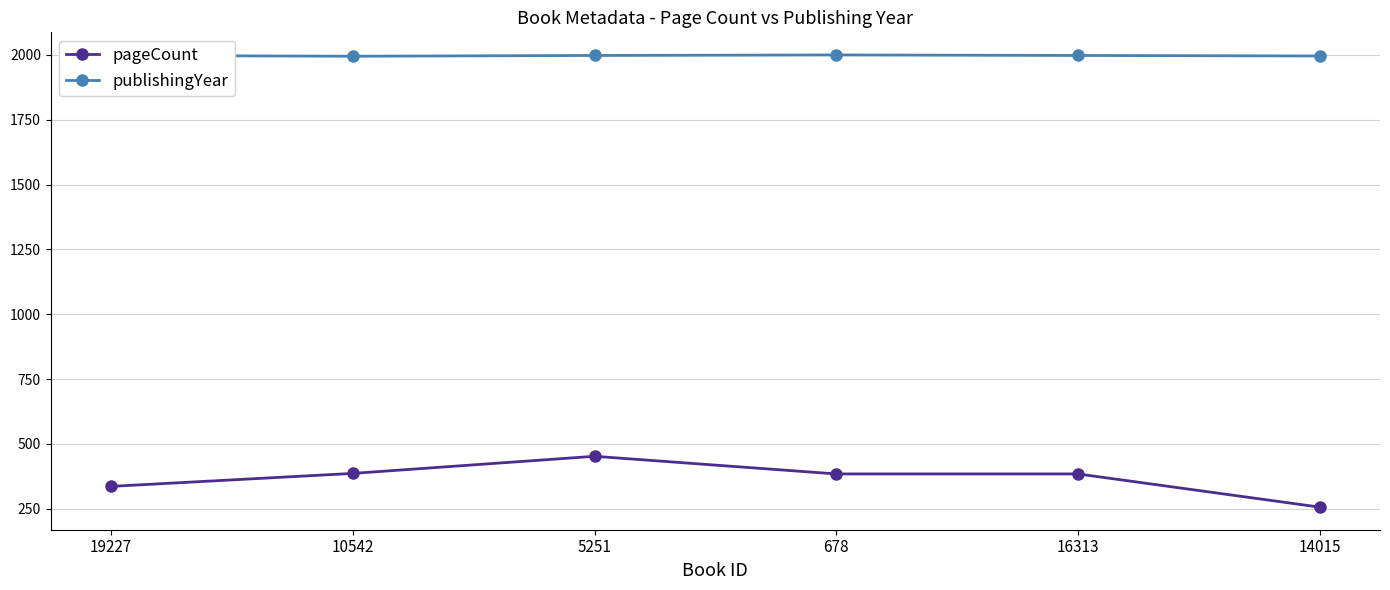

Rank the series by their maximum value, from highest to lowest.

publishingYear, pageCount